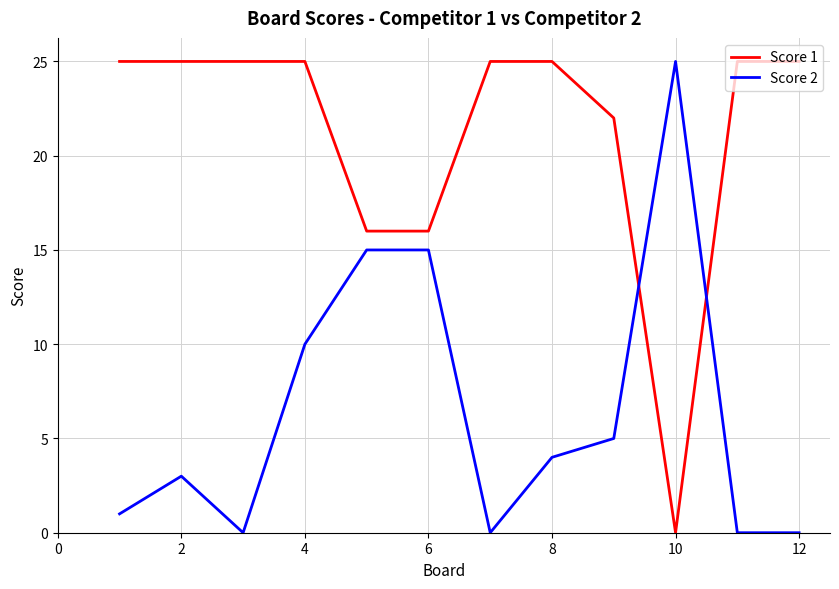

How many intersections are there between Score 2 and Score 1?

2